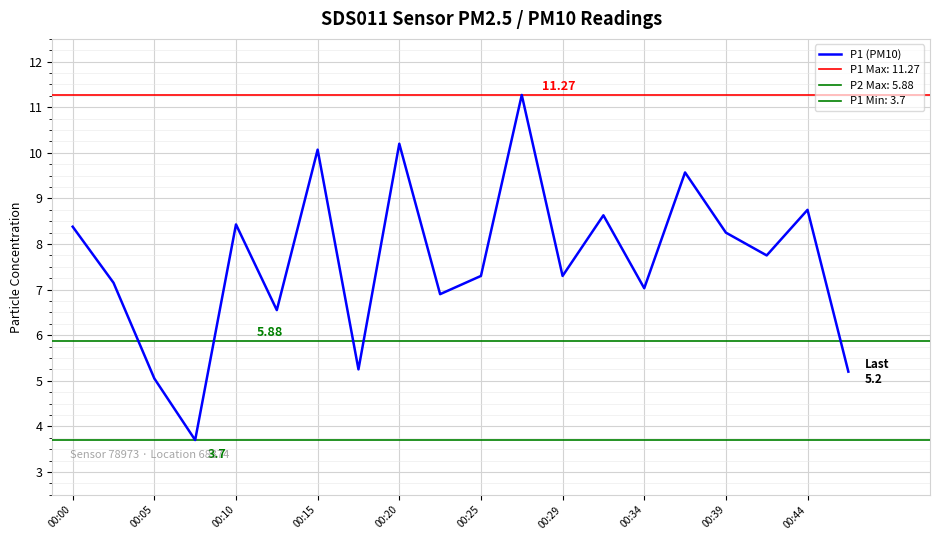

What is the sum of all values?

152.7